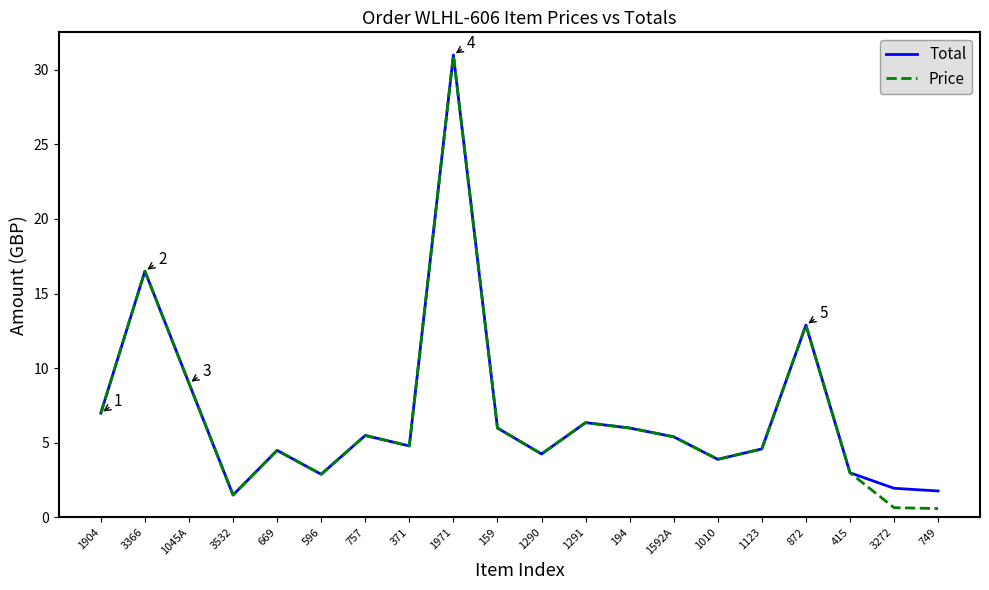

Count the number of categories in the chart.

20